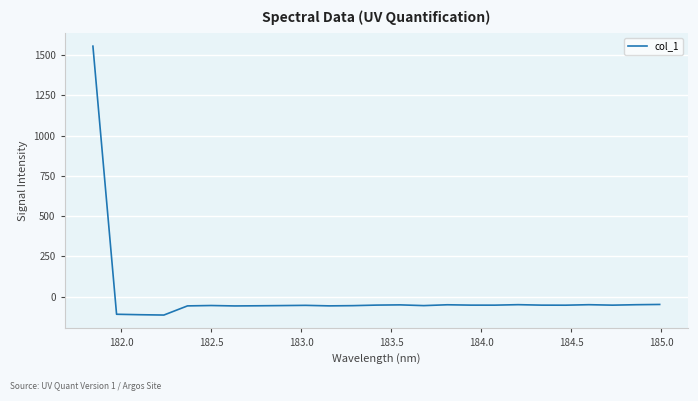

What is the minimum value shown in the chart?

-113.8